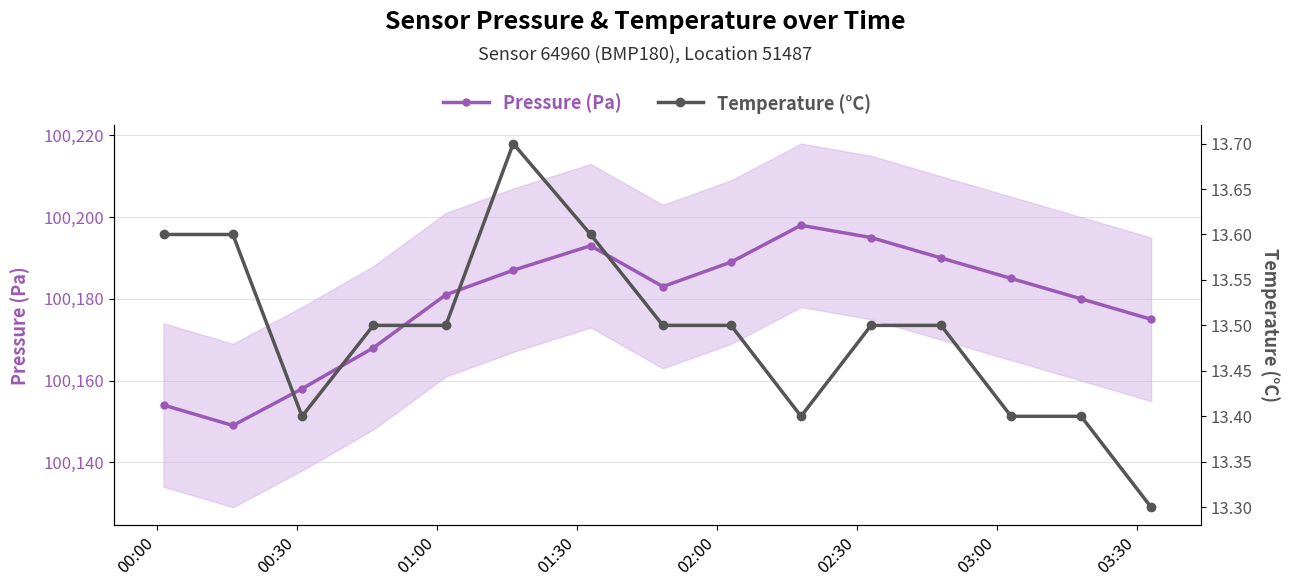

In Pressure (Pa), how many points are lower than both neighbors (excluding endpoints)?

2